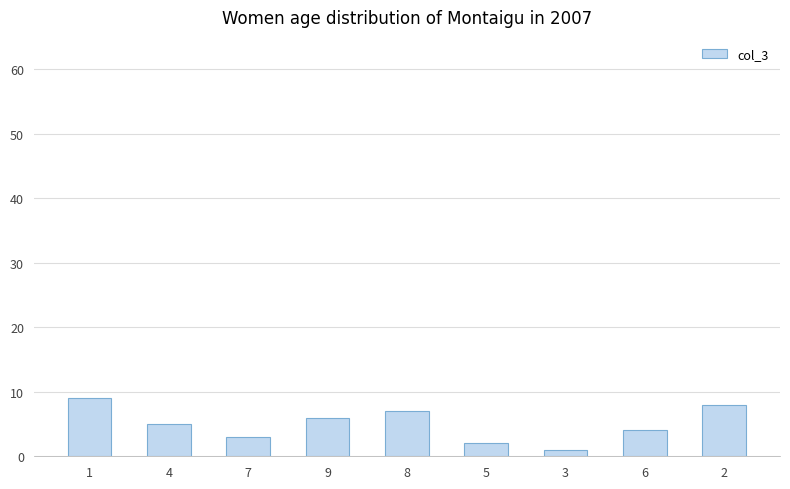

Which label corresponds to the smallest value in the chart?

3